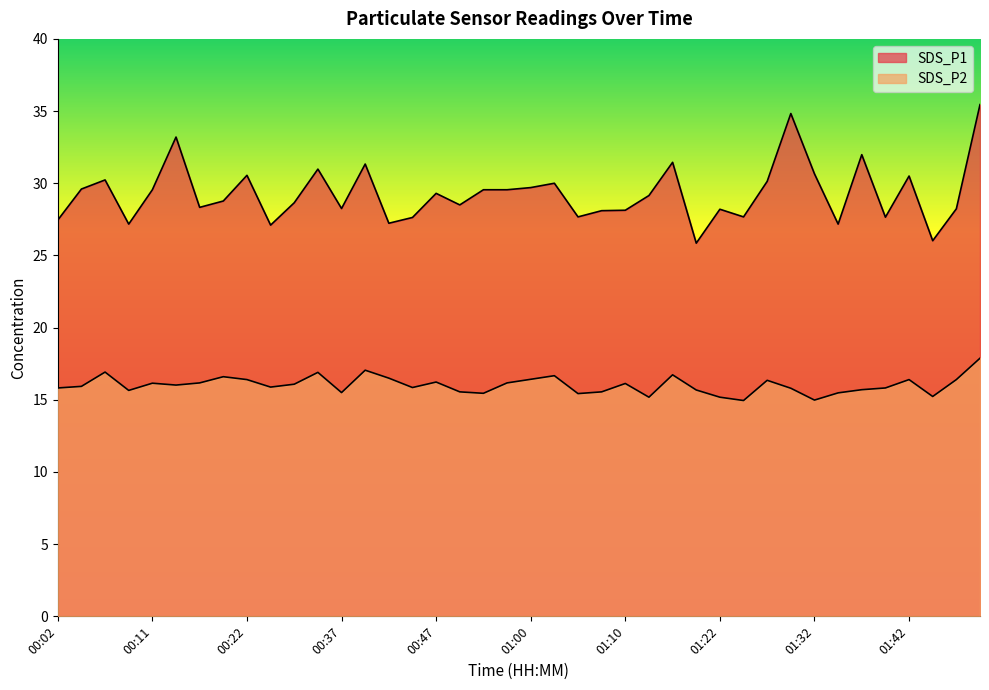

What is the label of the 12th point from the right?

01:22